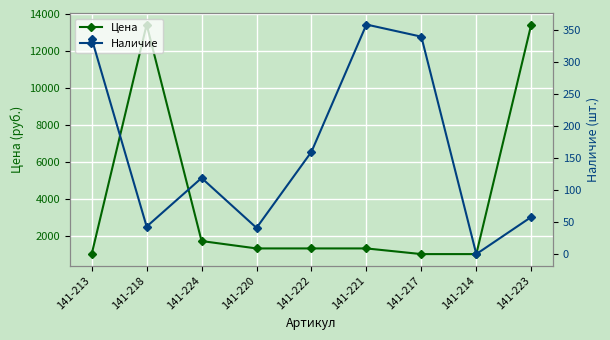

How many lines are shown in the chart?

2